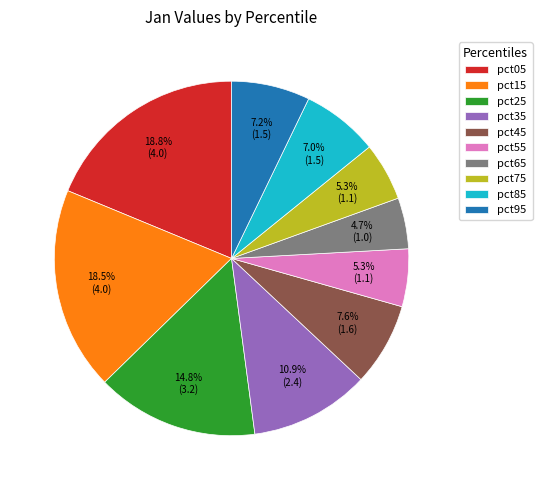

True or false: pct95 accounts for 7% of the total.

True